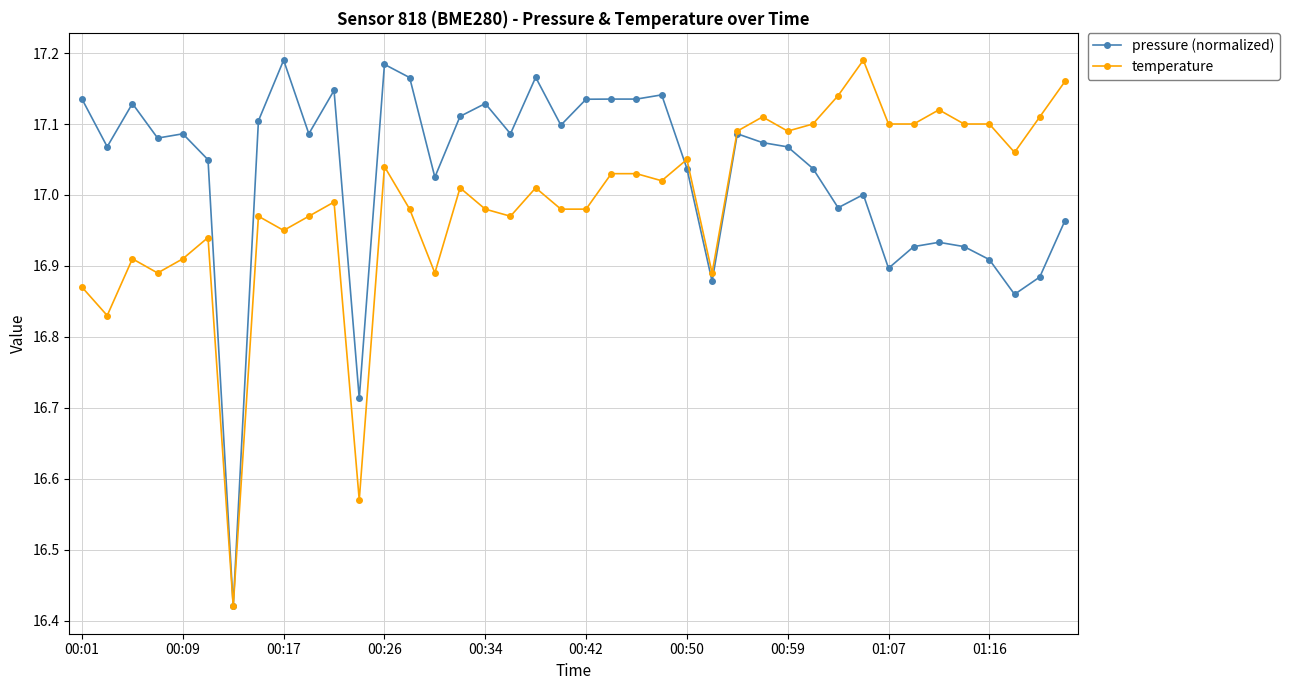

True or false: temperature has more than 0 points higher than both neighbors.

True